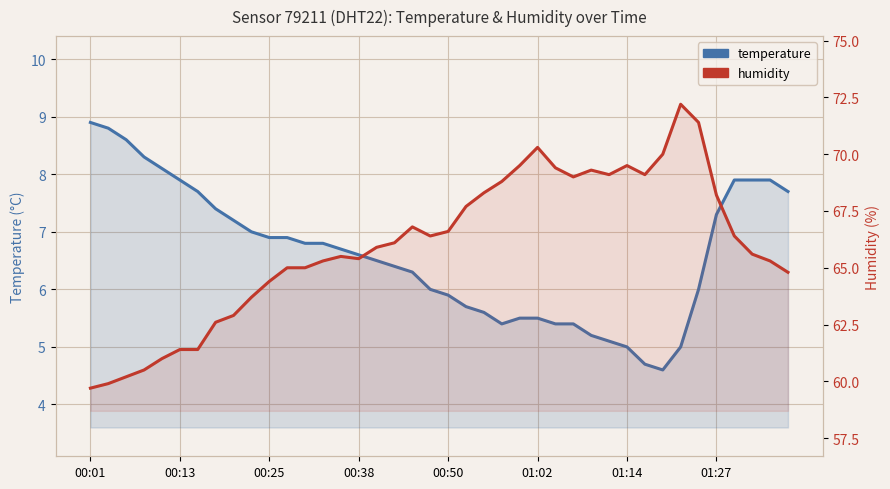

Which series has the widest spread of values?

humidity